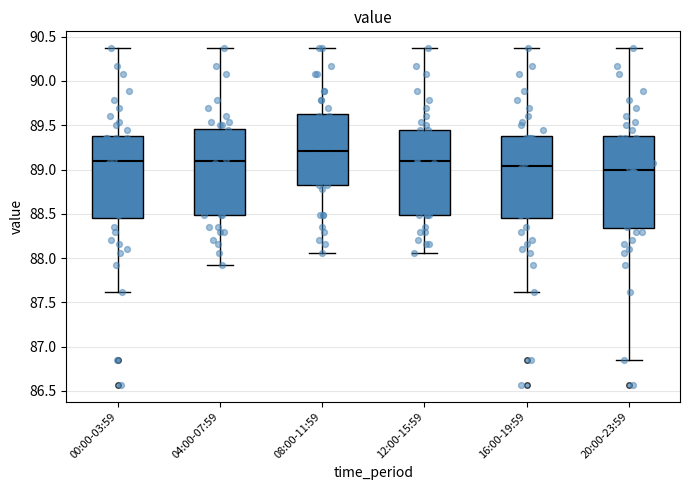

Reading left to right, read every box against the y-axis: the position of its median line, the range the box covers, and the ends of its whiskers. The values are not printed on the chart, so give them approximately, as read against the axis.

00:00-03:59: median 89.10, box 88.45 to 89.40, whiskers 87.60 to 90.35
04:00-07:59: median 89.10, box 88.50 to 89.45, whiskers 87.90 to 90.35
08:00-11:59: median 89.20, box 88.85 to 89.60, whiskers 88.05 to 90.35
12:00-15:59: median 89.10, box 88.50 to 89.45, whiskers 88.05 to 90.35
16:00-19:59: median 89.05, box 88.45 to 89.40, whiskers 87.60 to 90.35
20:00-23:59: median 89.00, box 88.35 to 89.40, whiskers 86.85 to 90.35